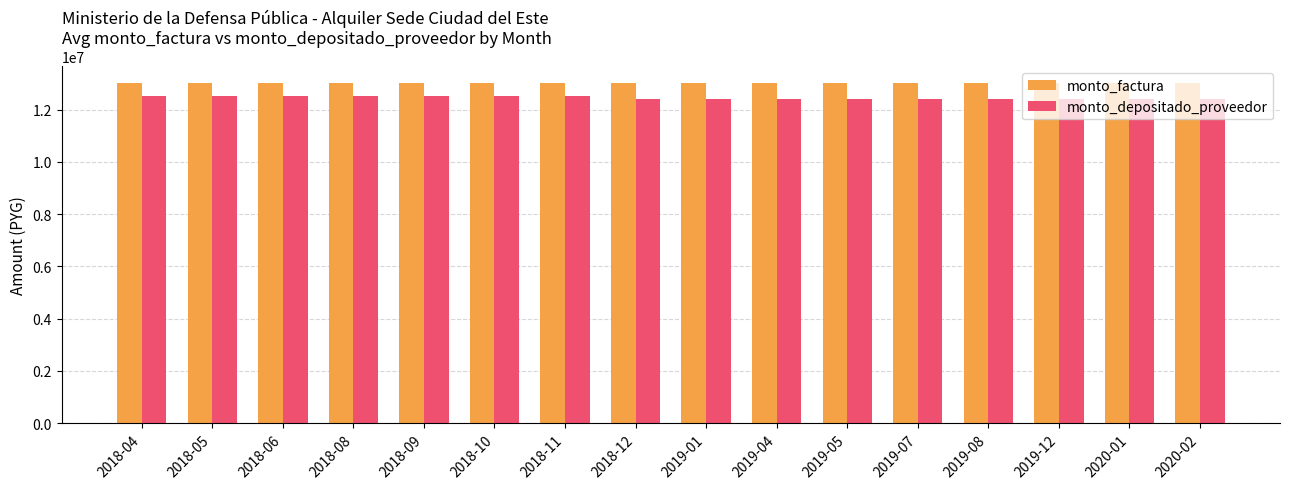

What value does the monto_factura series have at 2018-11?

13000000